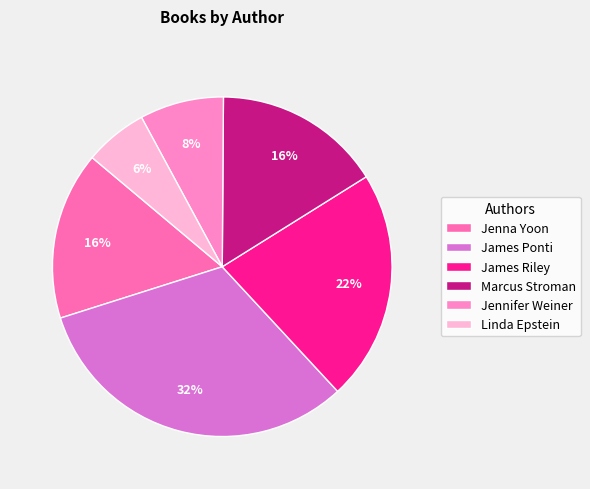

Is there a majority slice in this chart?

No